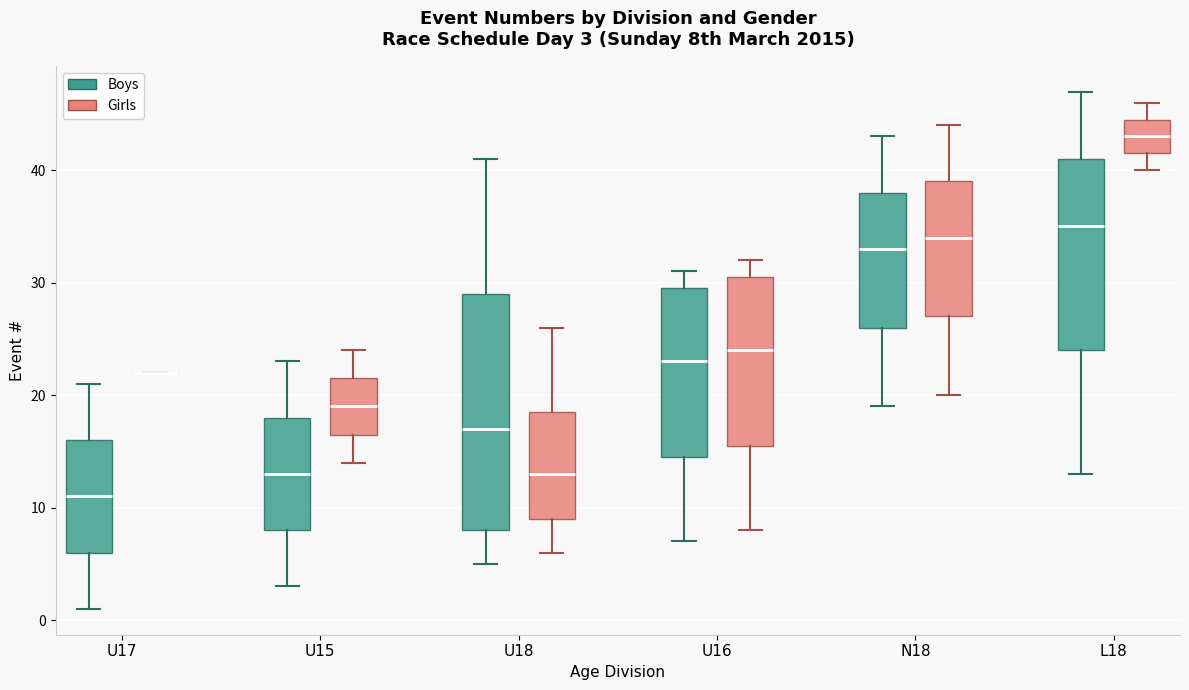

Which box is the tallest, from its lower edge to its upper edge?

U18 (Boys)